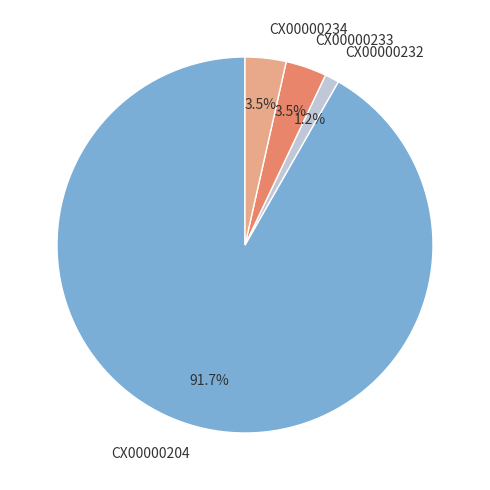

To the nearest percent, what is the difference between the CX00000204 and CX00000233 slice percentages?

88%